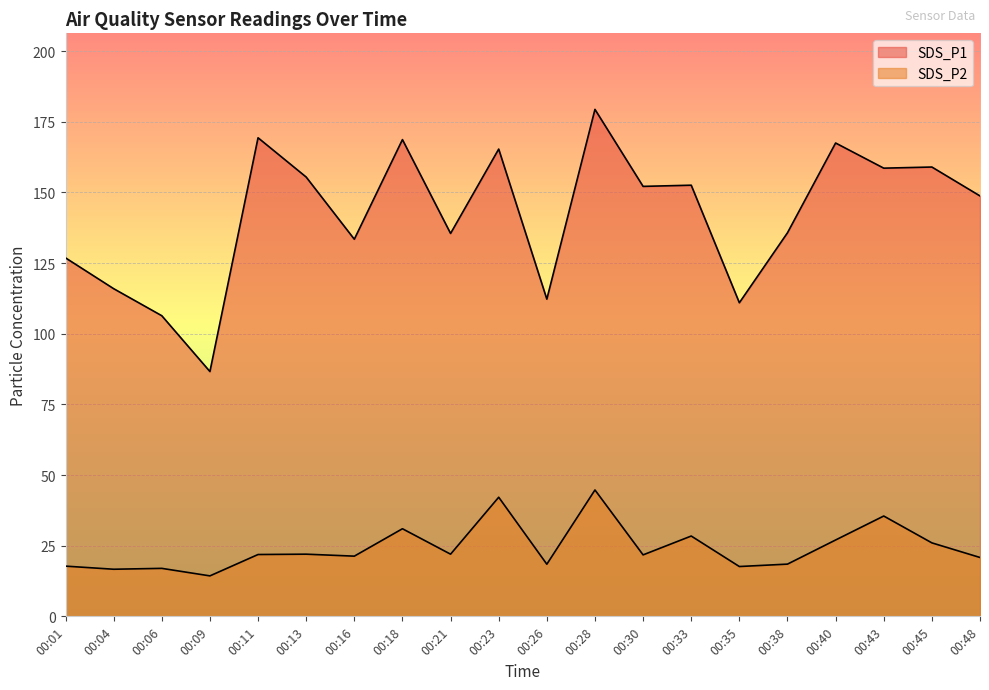

Where is SDS_P2 nearest to the value 29?

00:33